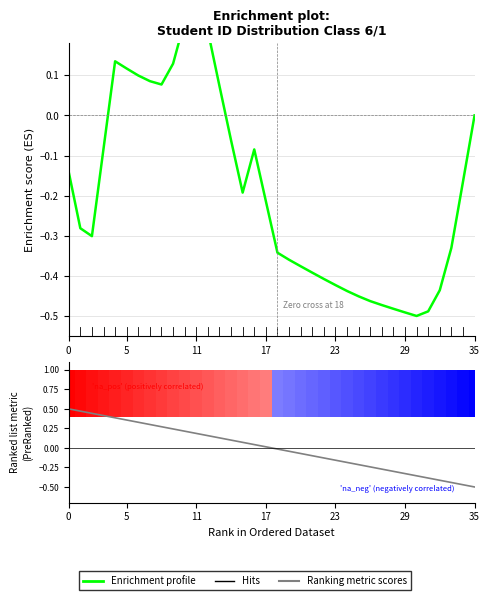

Which series has the largest range (max minus min)?

Ranking metric scores